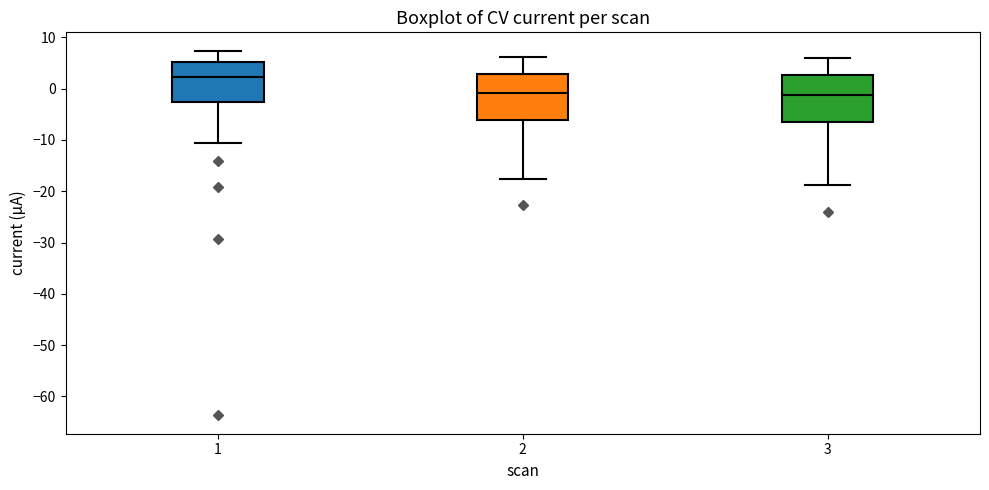

Reading left to right, transcribe this box plot: for each box, give where its median line is, the range the box spans, and where its two whiskers end, as read against the y-axis. The values are not printed on the chart, so give them approximately, as read against the axis.

1: median 2, box -3 to 5, whiskers -11 to 7
2: median -1, box -6 to 3, whiskers -18 to 6
3: median -1, box -7 to 3, whiskers -19 to 6